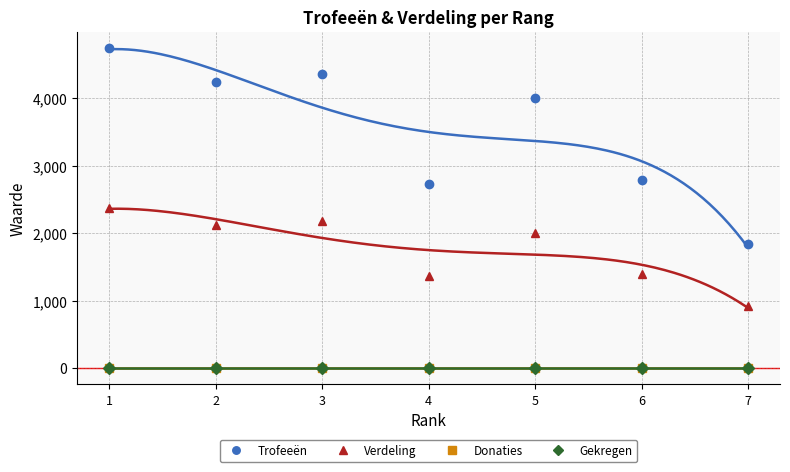

List the series in order of their peak value, lowest first.

Donaties, Gekregen, Verdeling, Trofeeën